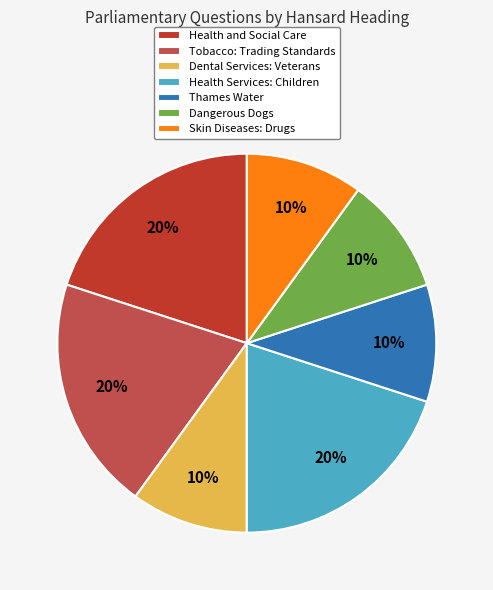

True or false: Skin Diseases: Drugs accounts for 10% of the total.

True